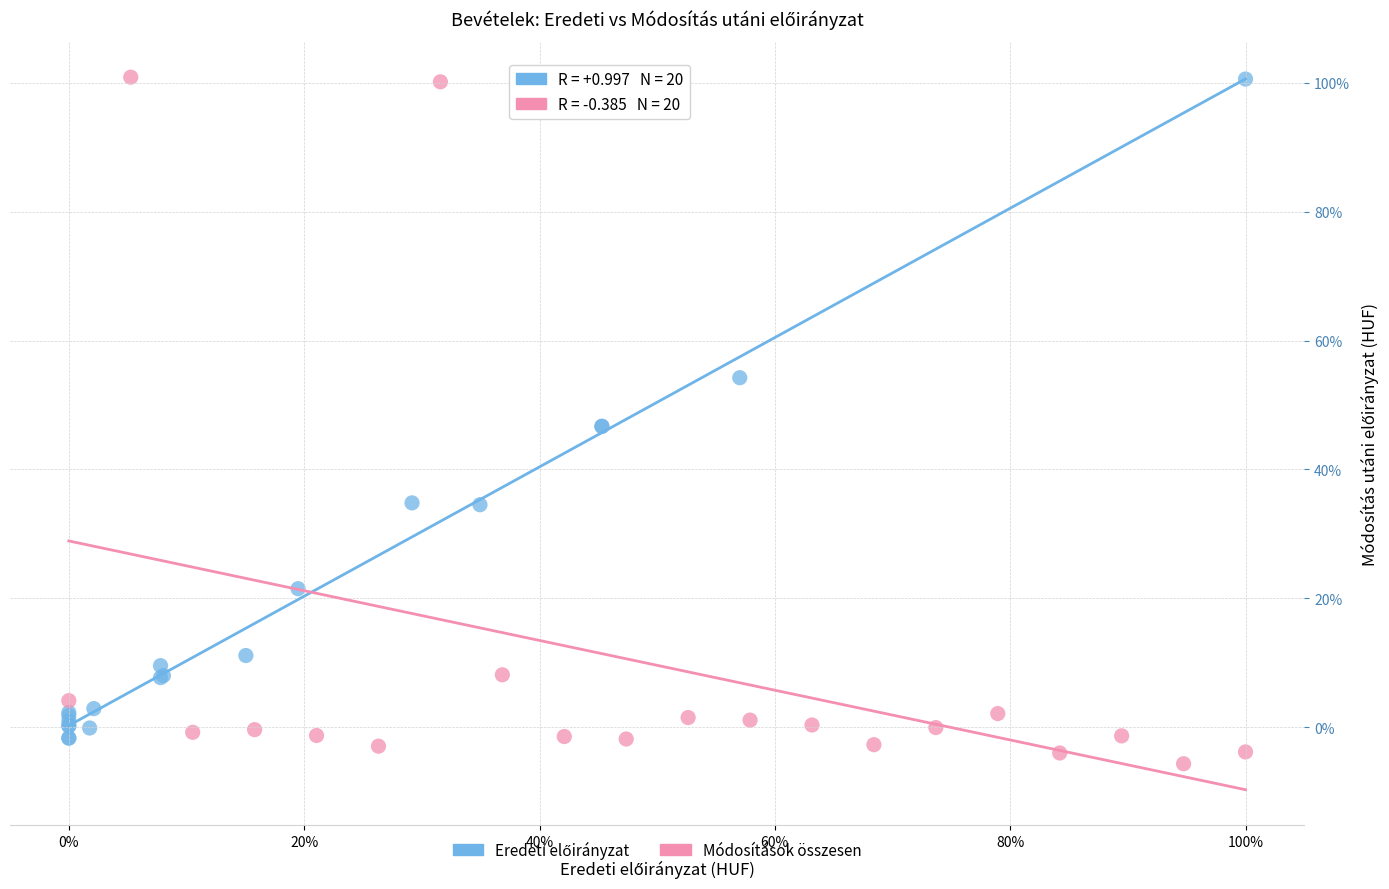

Which series reaches the minimum Y coordinate?

Módosítások összesen